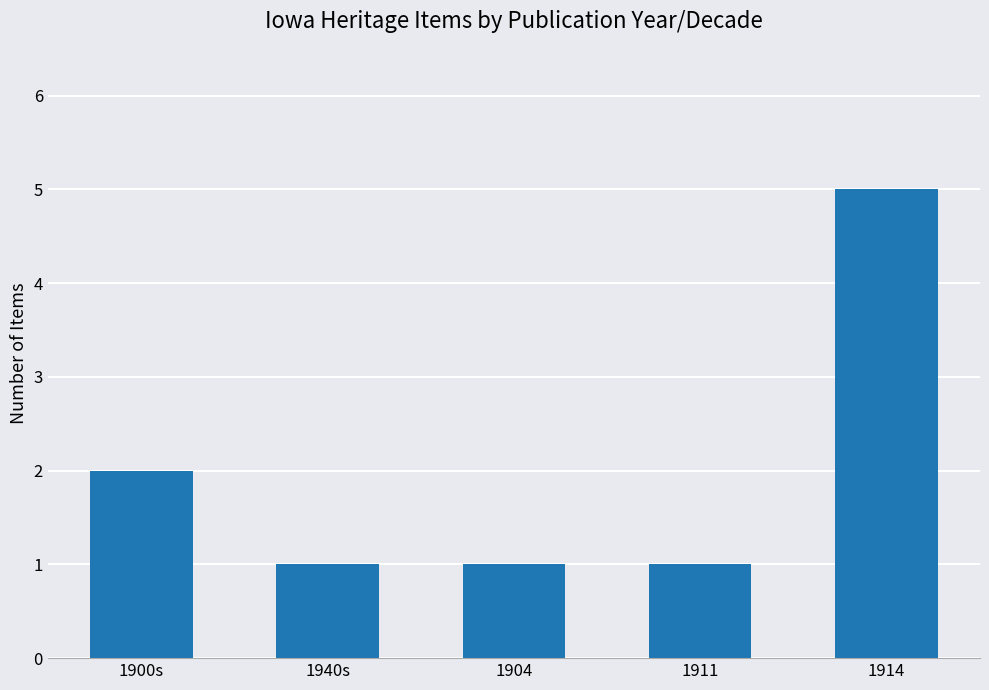

What is the maximum value shown in the chart?

5